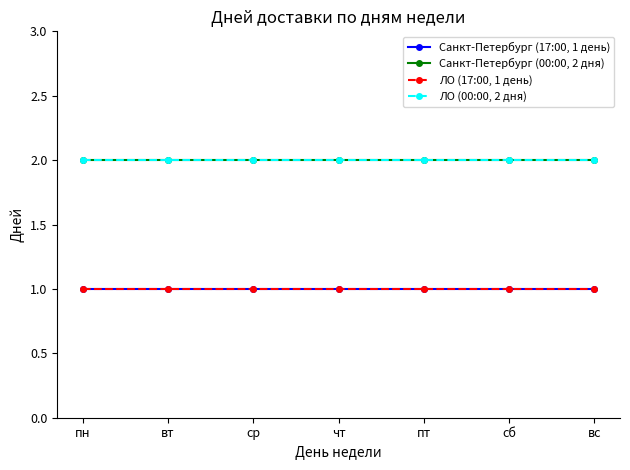

Reading left to right, transcribe all the data shown in this chart.

Санкт-Петербург (17:00, 1 день): 1	1	1	1	1	1	1
Санкт-Петербург (00:00, 2 дня): 2	2	2	2	2	2	2
ЛО (17:00, 1 день): 1	1	1	1	1	1	1
ЛО (00:00, 2 дня): 2	2	2	2	2	2	2